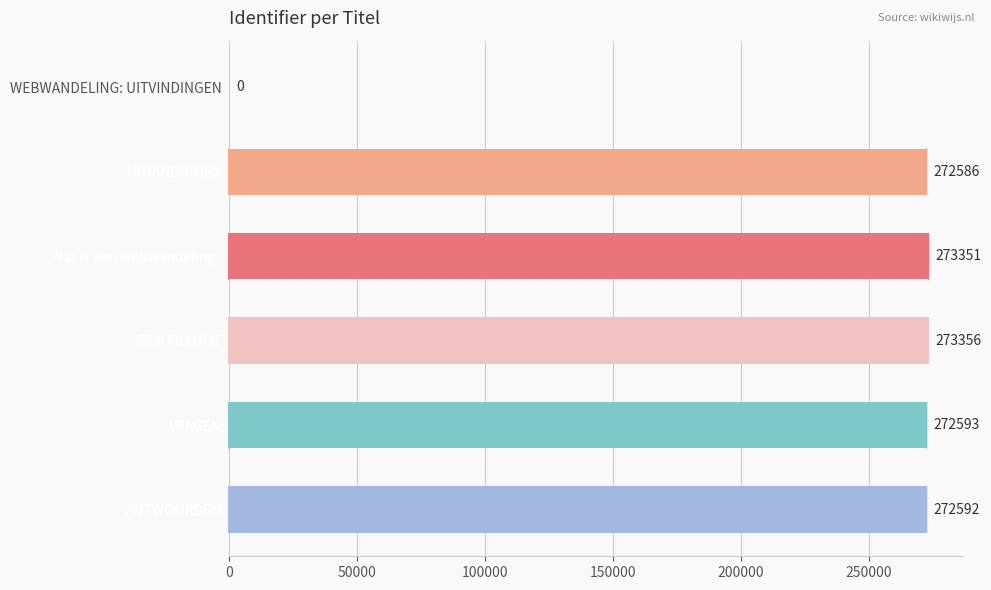

Is it true that the value at ANTWOORDEN is 272592?

True